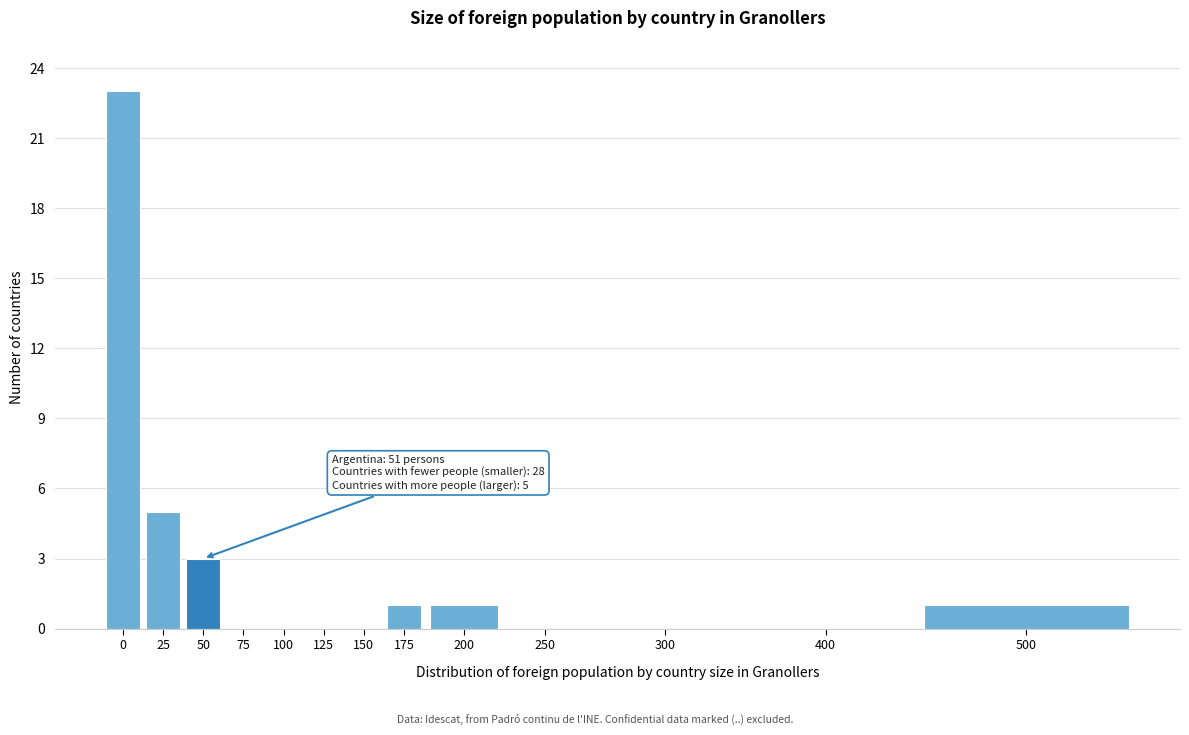

Reading left to right, list all the values displayed in this chart.

0=23	25=5	50=3	75=0	100=0	125=0	150=0	175=1	200=1	250=0	300=0	400=0	500=1